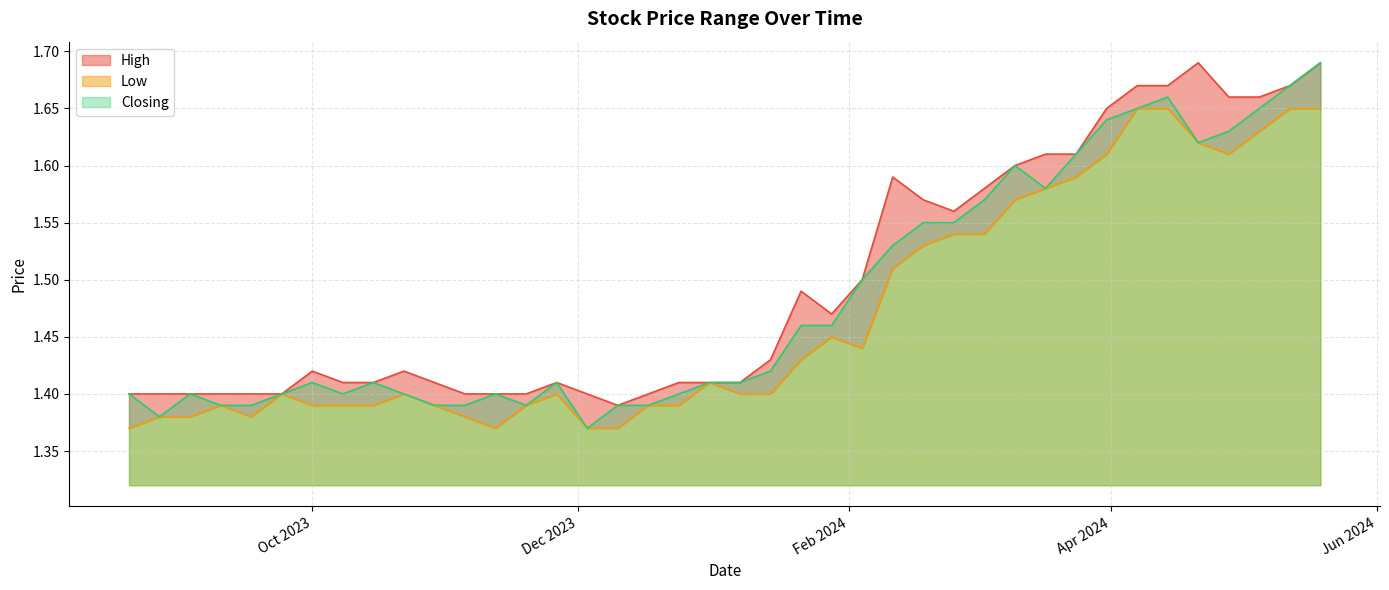

How many lines are shown in the chart?

3